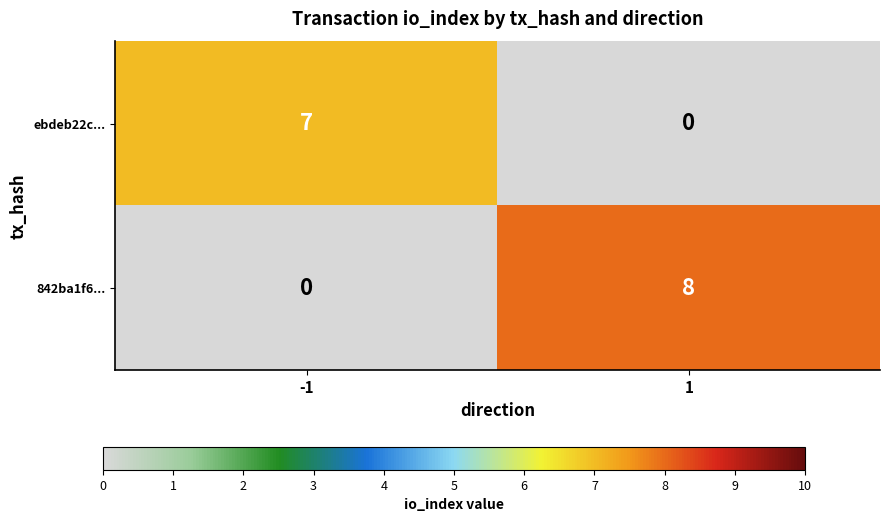

How many values in ebdeb22c... are above zero?

1